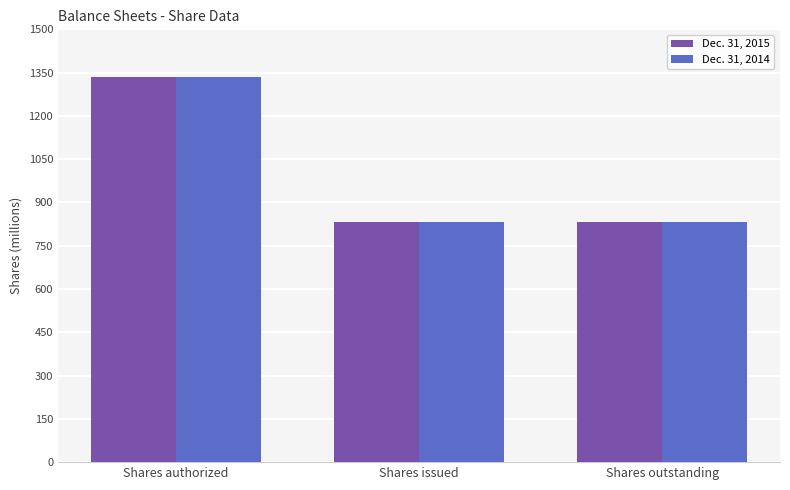

What is the average value of the Dec. 31, 2014 series?

998.7